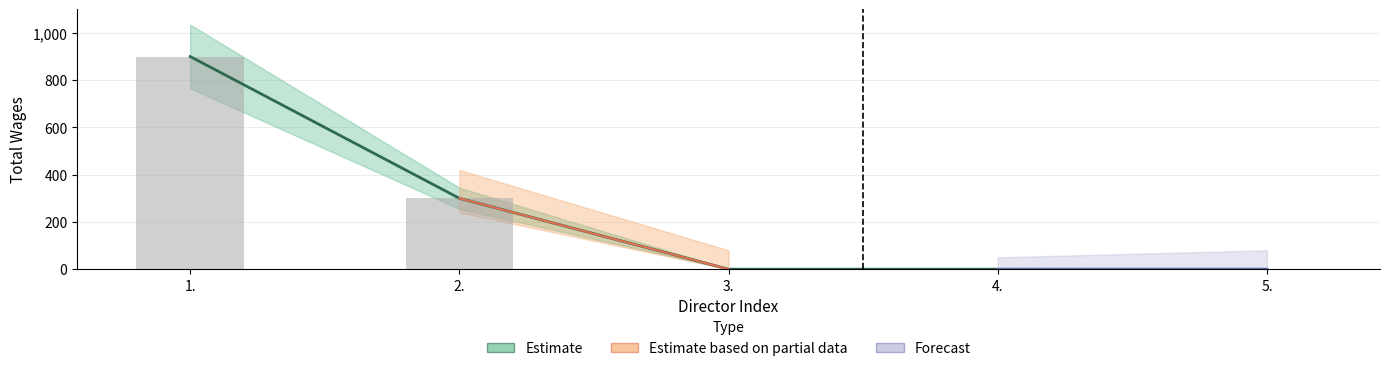

Reading right to left, list all the values displayed in this chart.

0	0	0	300	900